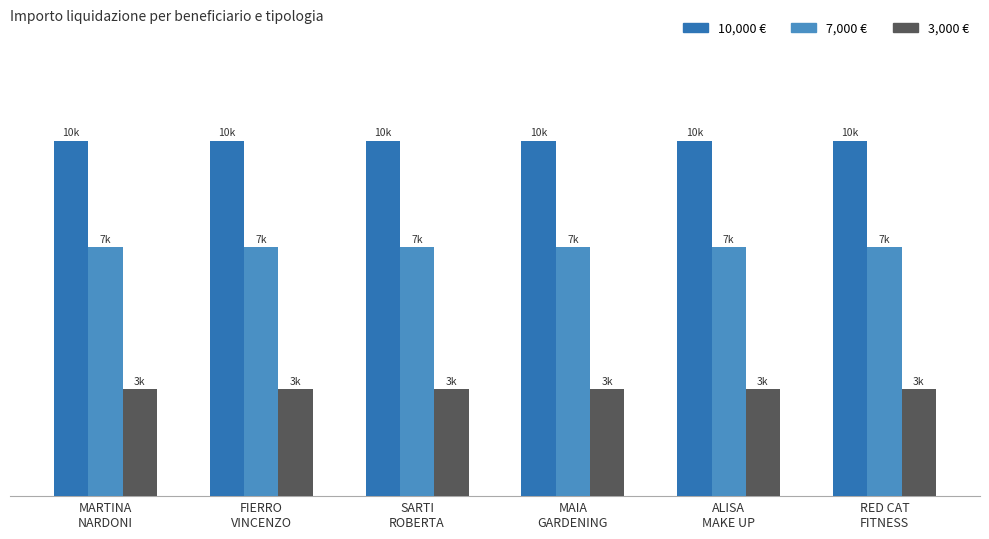

Is it true that 10000 equals 10000 at MAIA GARDENING?

True